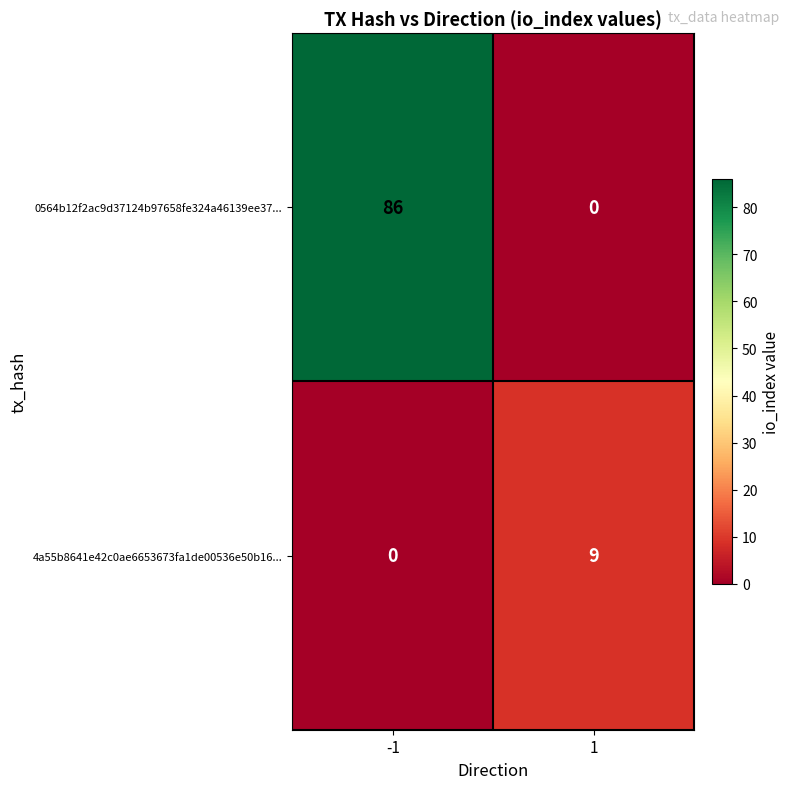

Between -1 and 1, which series saw the biggest shift?

0564b12f2ac9d37124b97658fe324a46139ee37...